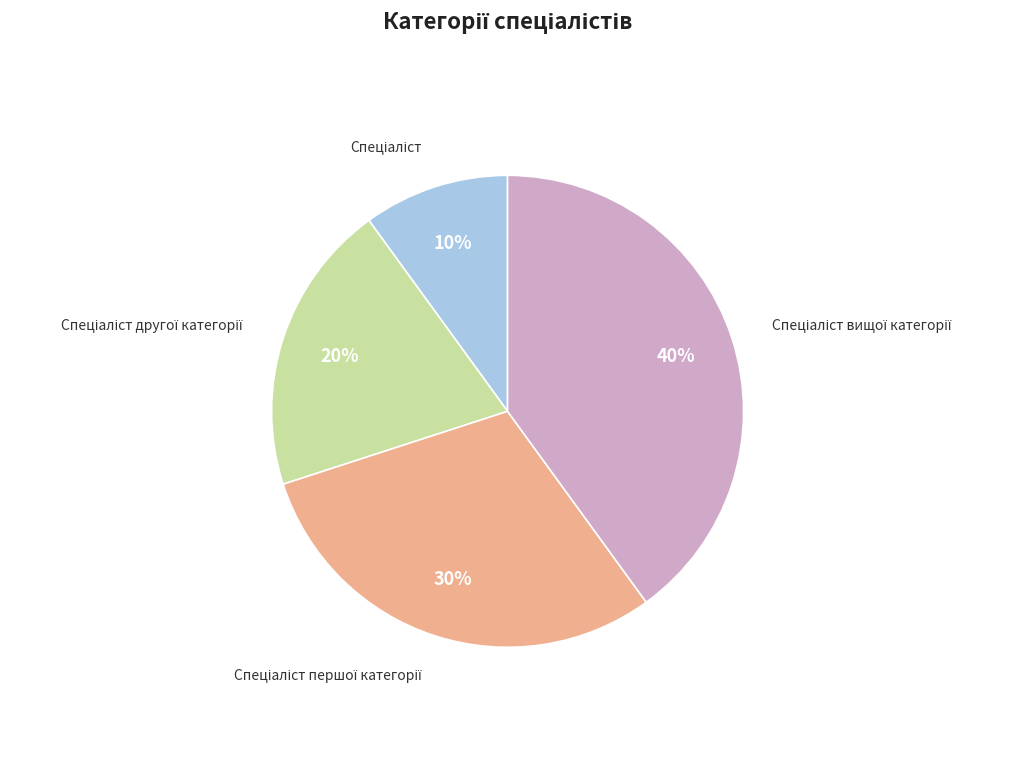

How many segments does this pie chart have?

4